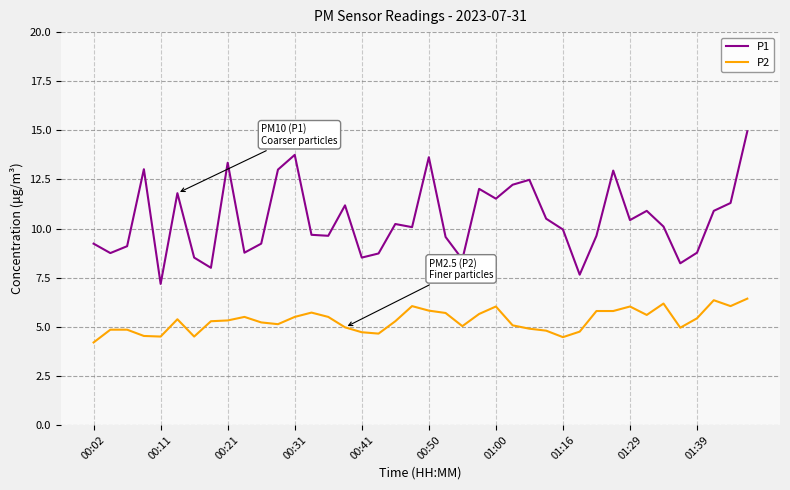

True or false: P1 and P2 cross at least once.

False